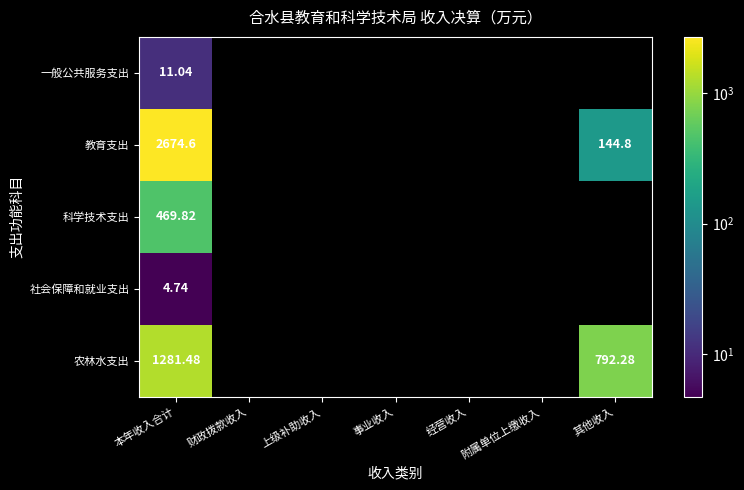

At which category is the sum across all series the highest?

本年收入合计